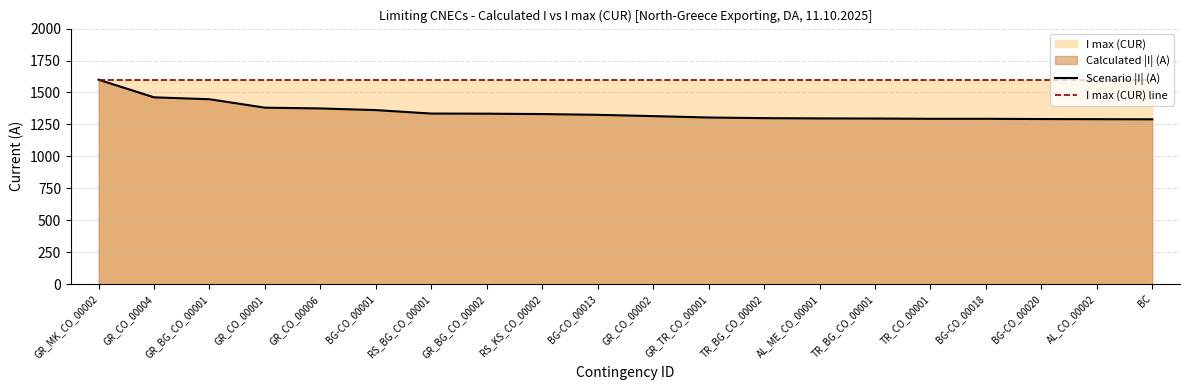

How many data points does each series have?

20